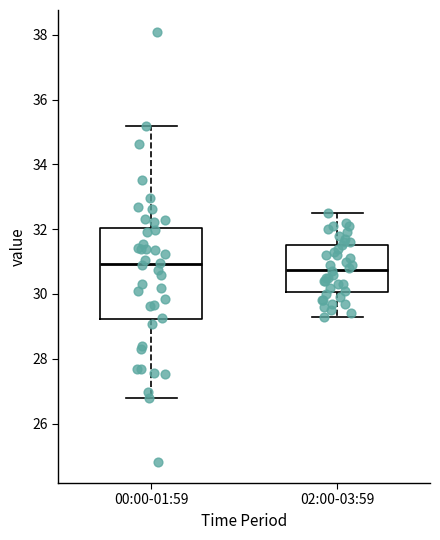

Reading left to right, read every box against the y-axis: the position of its median line, the range the box covers, and the ends of its whiskers. The values are not printed on the chart, so give them approximately, as read against the axis.

00:00-01:59: median 31.0, box 29.2 to 32.0, whiskers 26.8 to 35.2
02:00-03:59: median 30.8, box 30.0 to 31.6, whiskers 29.4 to 32.6